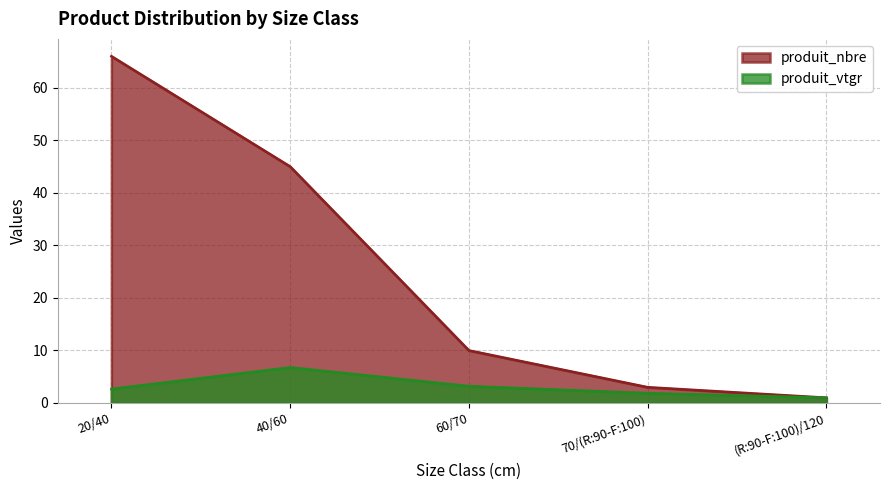

Where is produit_vtgr nearest to the value 3?

60/70